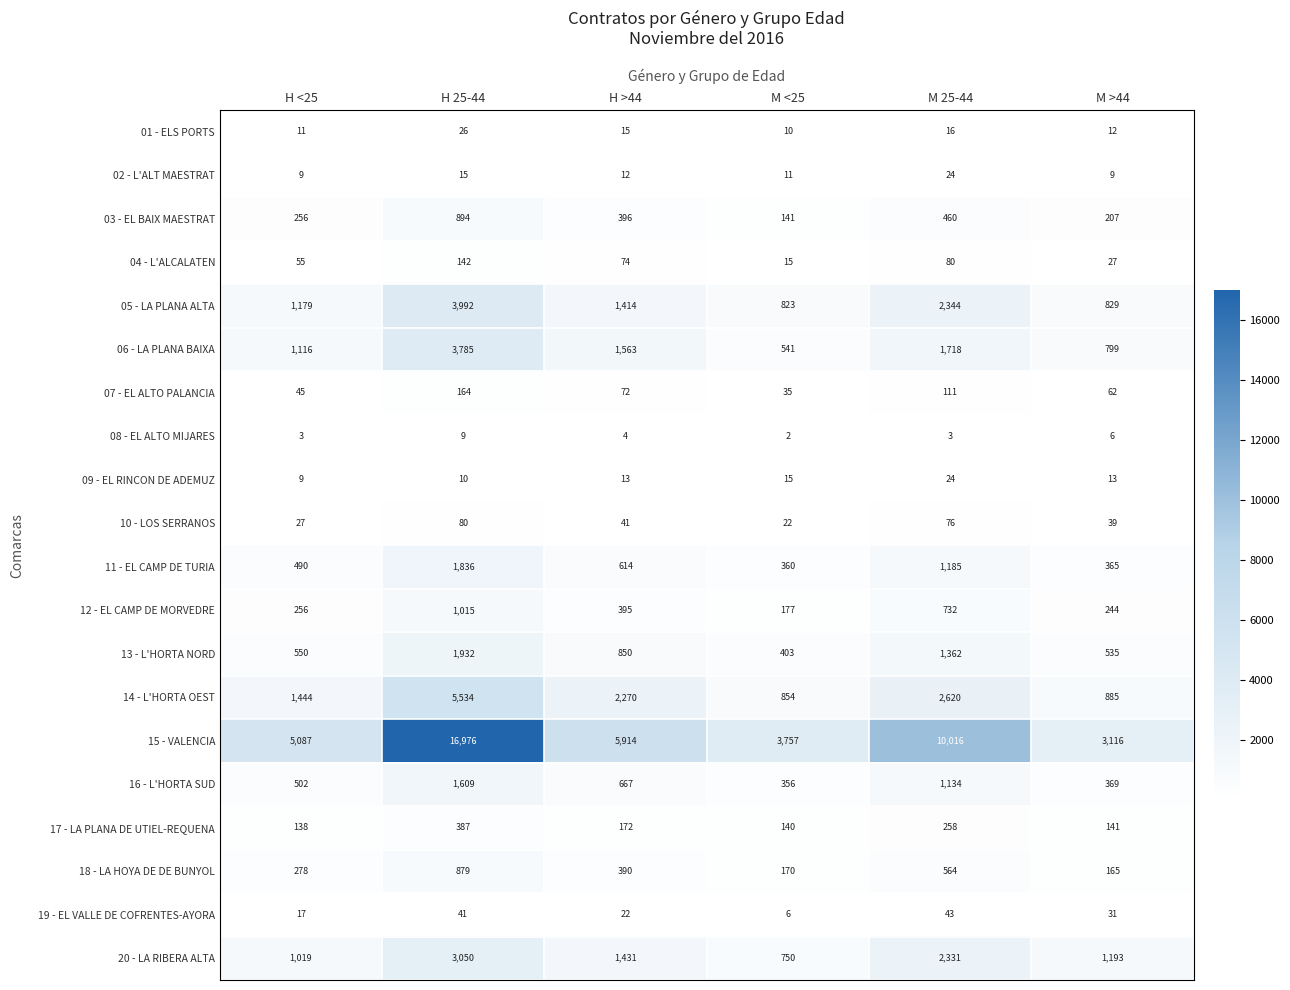

Count the number of data series in this chart.

20